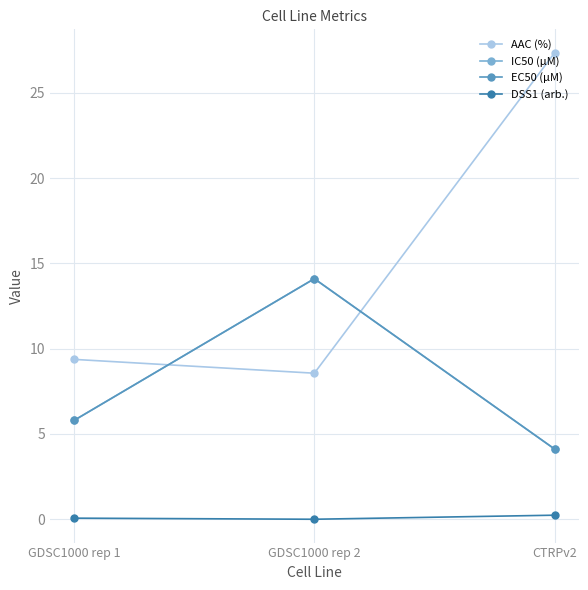

Where is EC50 (µM) nearest to the value 9?

GDSC1000 rep 1